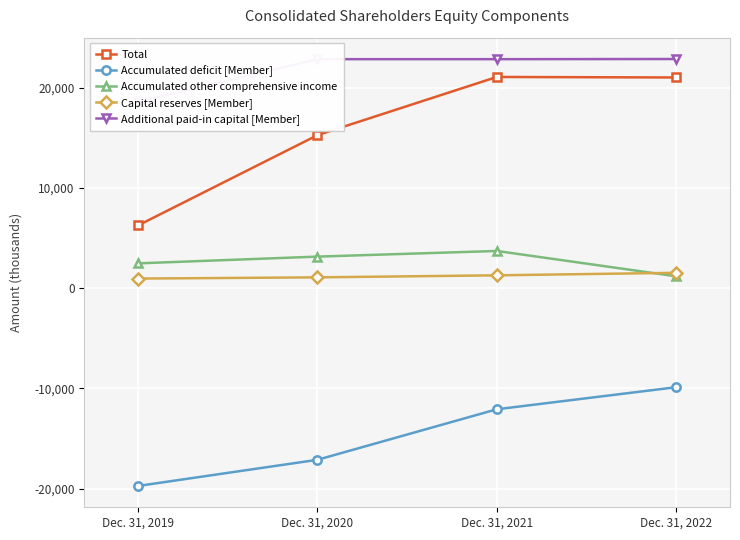

True or false: Capital reserves [Member] and Accumulated deficit [Member] intersect in this chart.

False